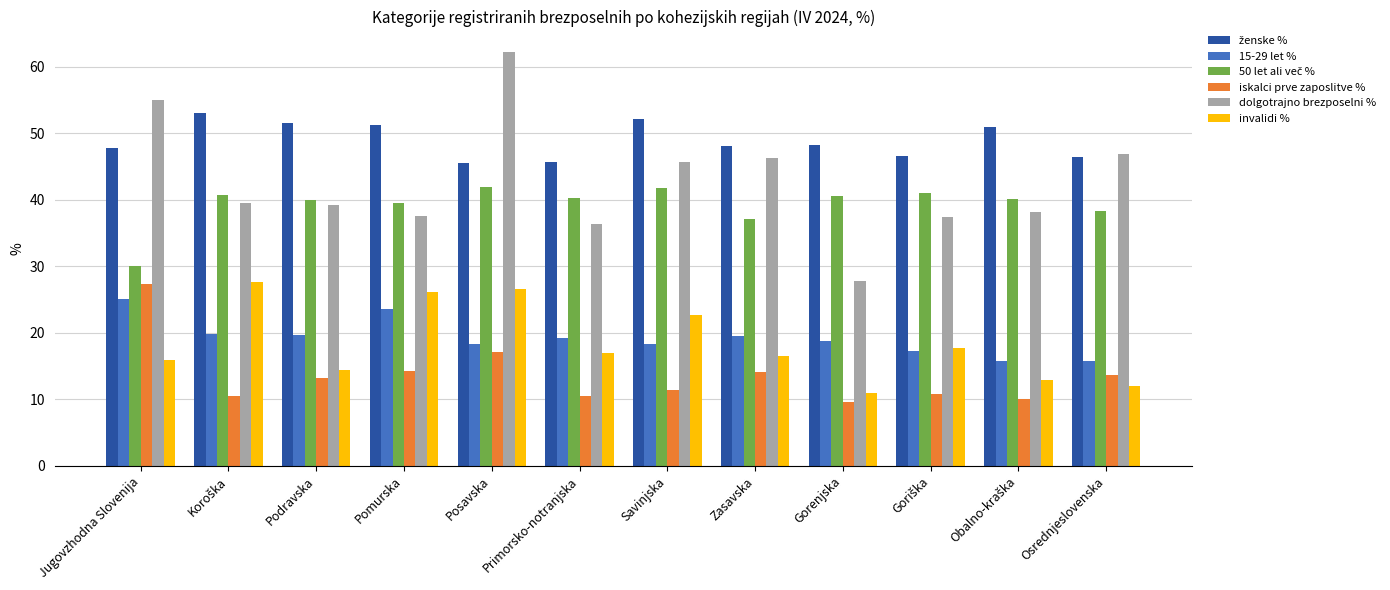

How many distinct data groups are displayed?

6